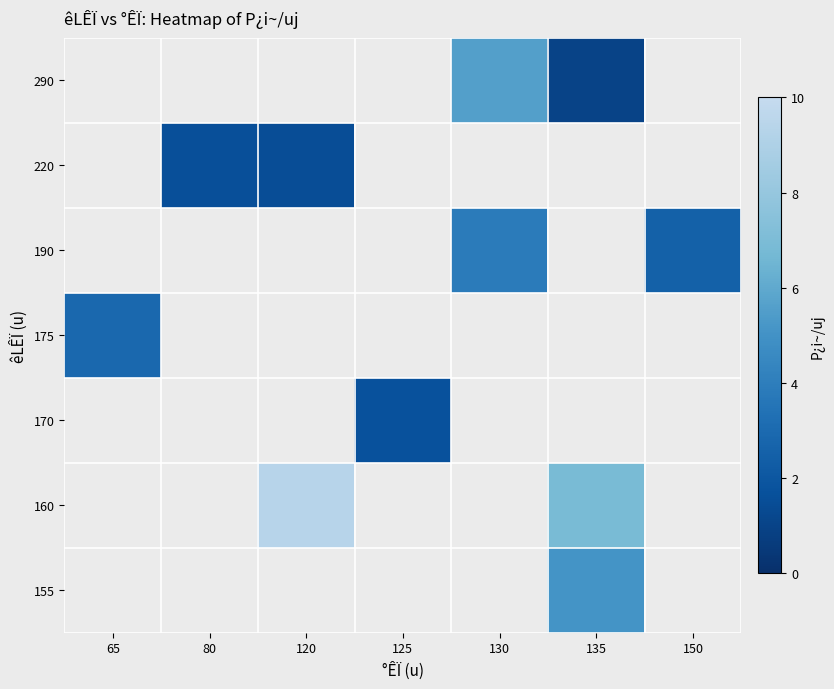

At 125, list the series in order from smallest to largest.

155, 160, 170, 175, 190, 220, 290